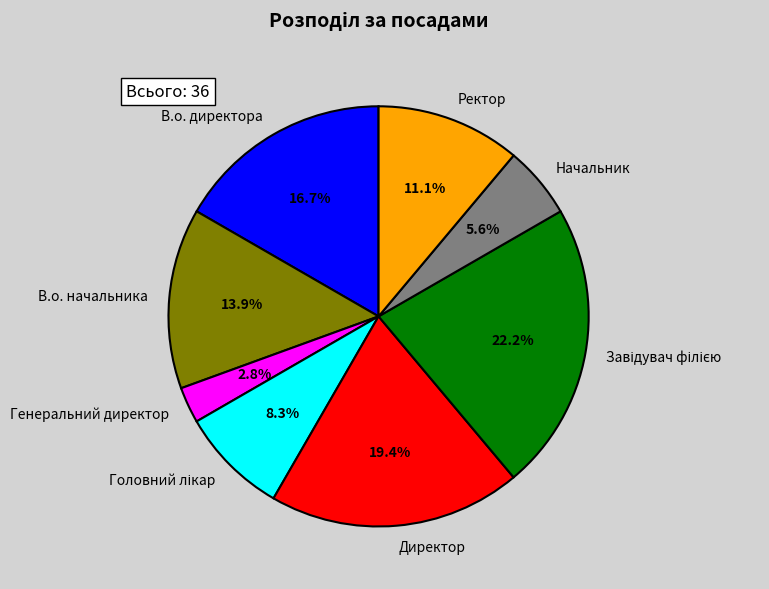

Do Начальник and Директор together represent more than half of the pie?

No